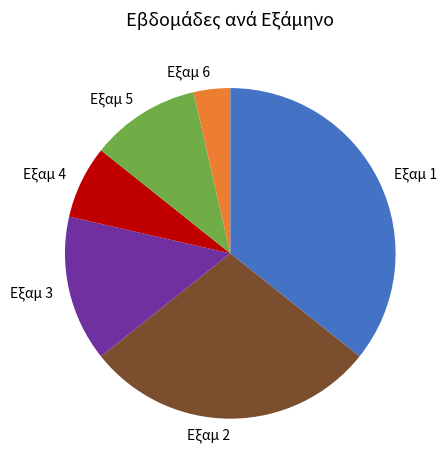

Is Εξαμ 2 the majority of the pie?

No